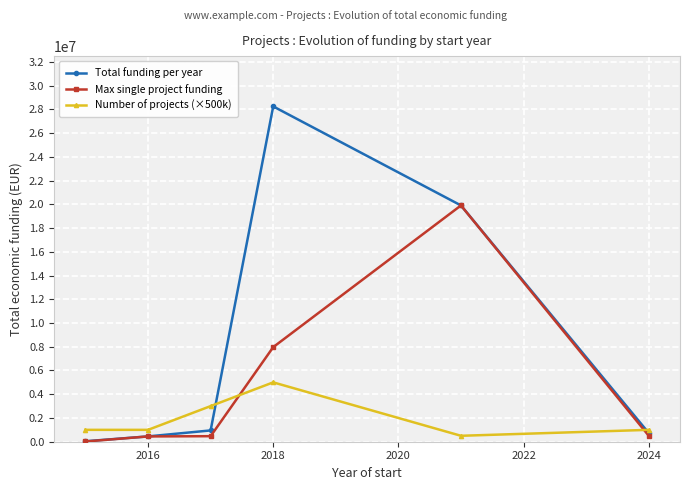

What is the maximum value shown in the chart?

28243995